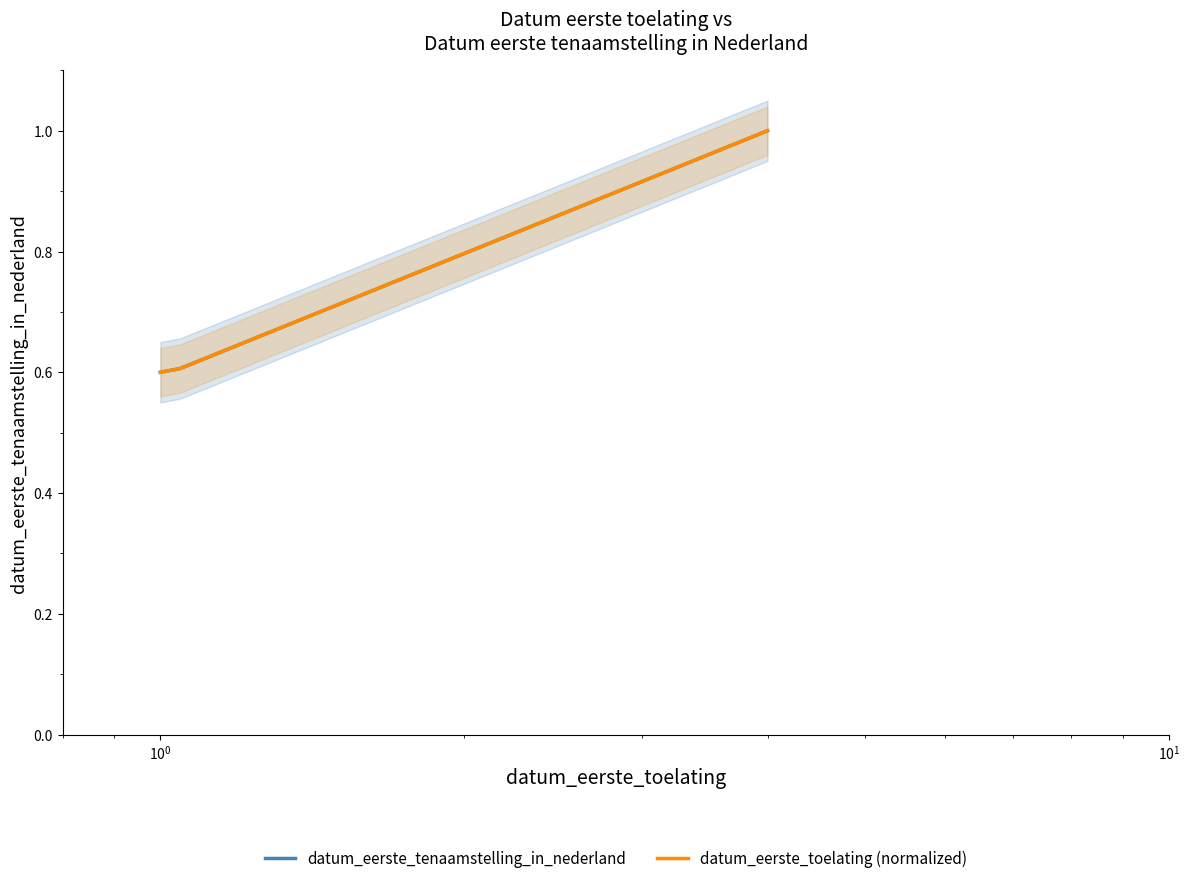

Reading left to right, what are all the values shown in this chart?

datum_eerste_tenaamstelling_in_nederland: 0.6	0.6	0.6	1.0
datum_eerste_toelating (normalized): 0.6	0.6	0.6	1.0